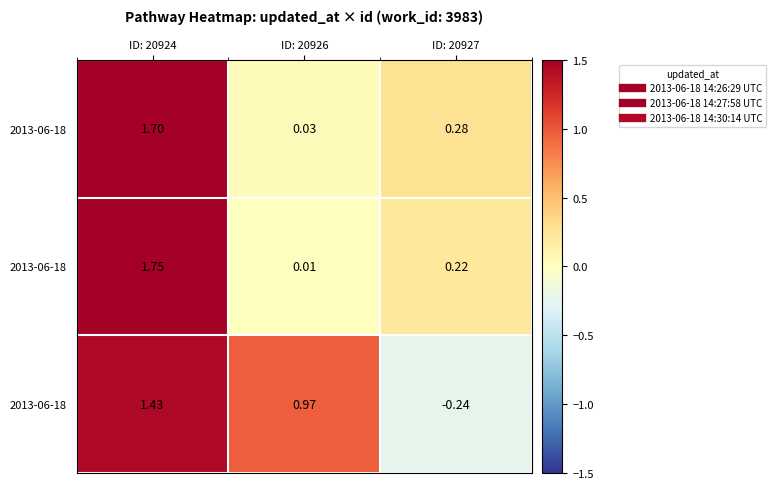

What is the total value across all series at ID: 20926?

1.0